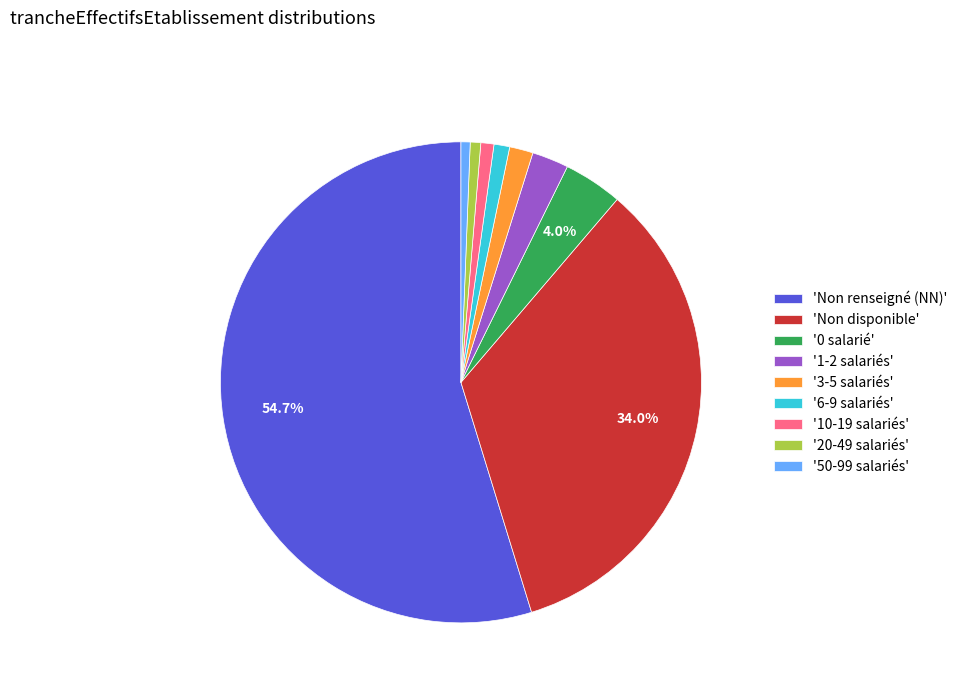

What is the largest slice in the pie chart?

'Non renseigné (NN)'